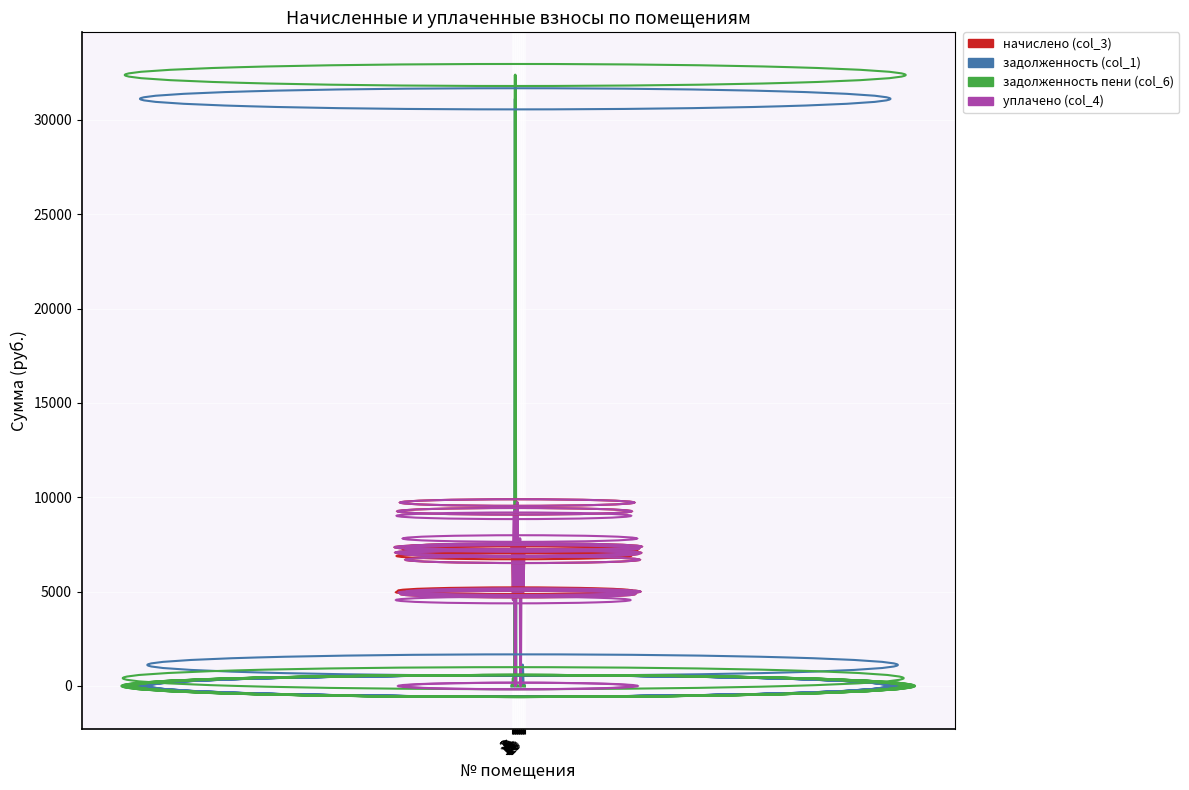

Which series has the largest total across all categories?

начислено (col_3)